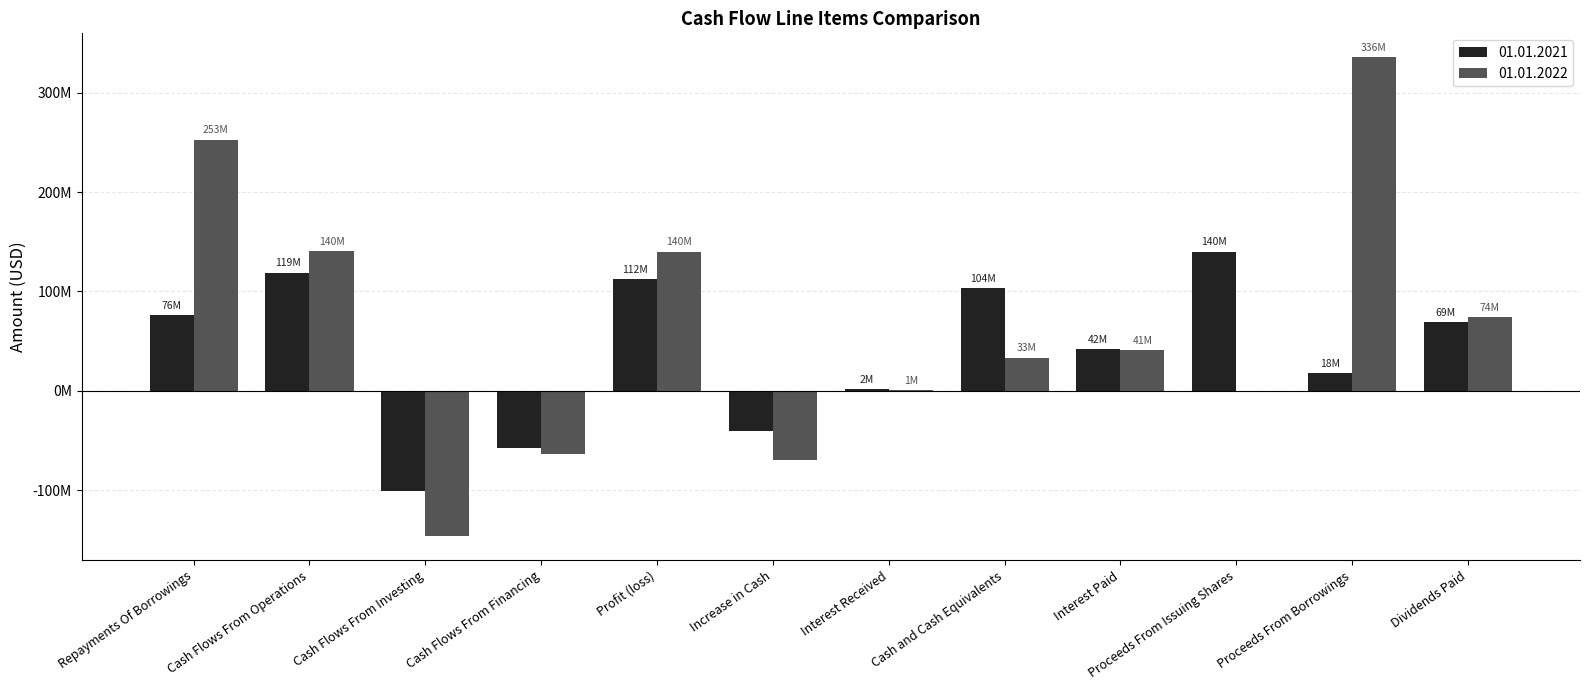

At Interest Received, list the series in order from largest to smallest.

01.01.2021, 01.01.2022